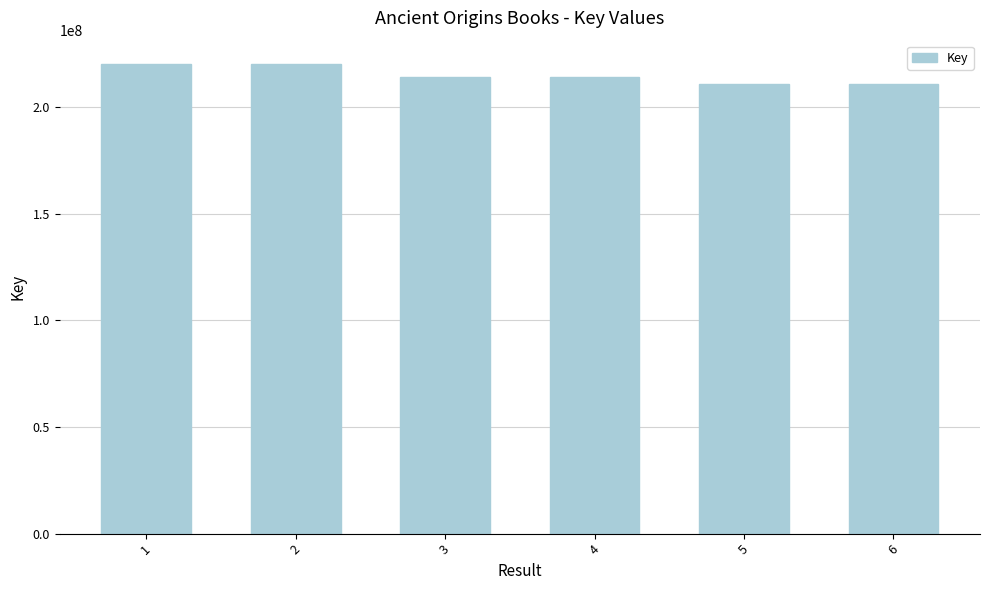

How many series are shown in this chart?

1